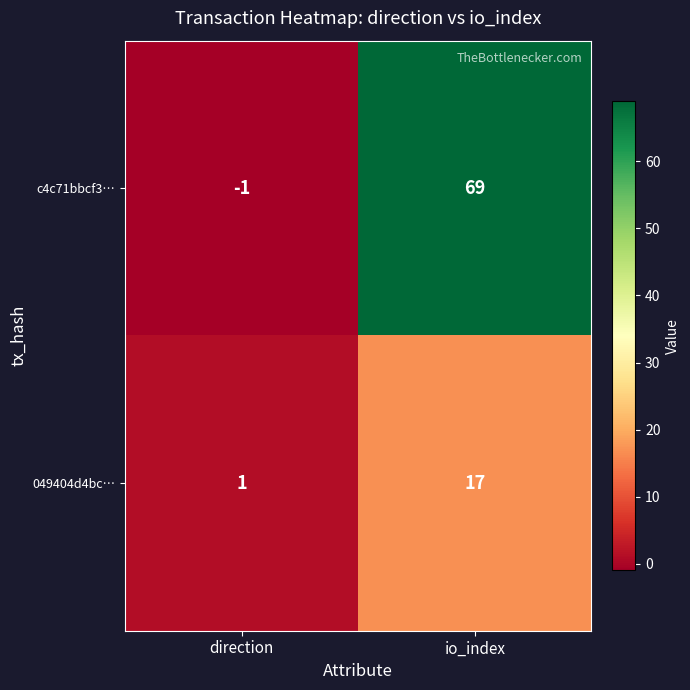

Where is 049404d4bc… nearest to the value 9?

direction